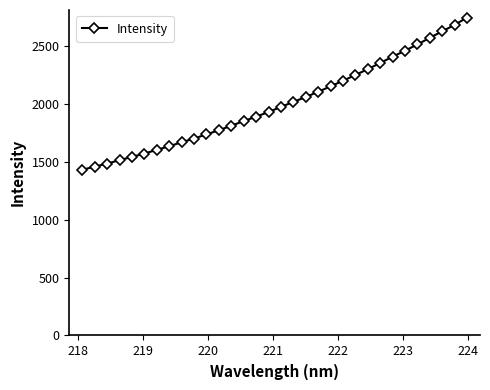

What is the maximum value shown in the chart?

2745.2